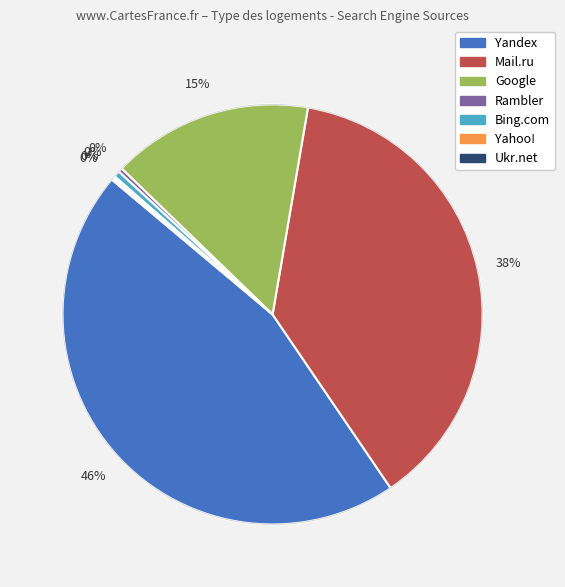

Is it true that Rambler is 0% of the pie?

True